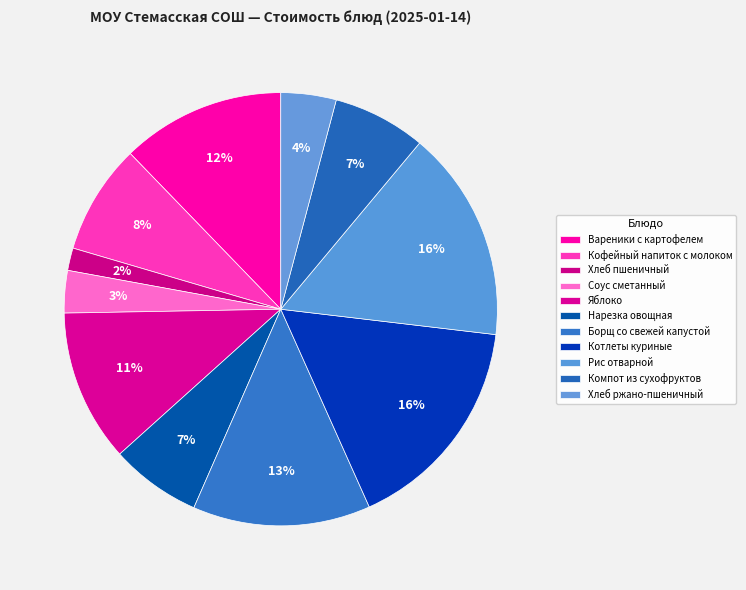

Does Котлеты куриные account for over 50% of the chart?

No